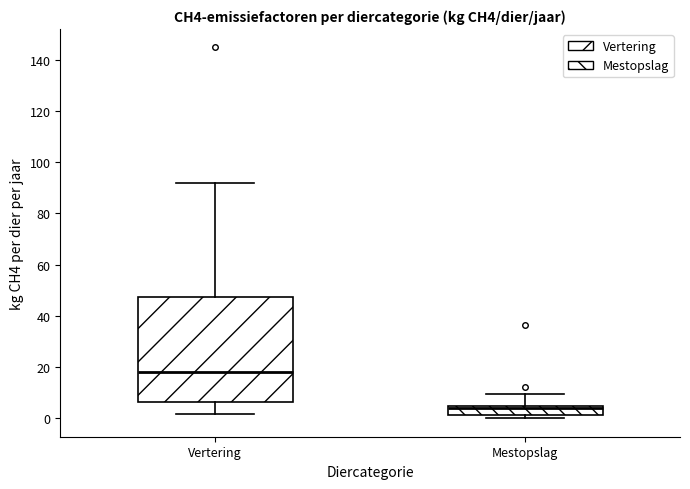

Reading left to right, transcribe this box plot: for each box, give where its median line is, the range the box spans, and where its two whiskers end, as read against the y-axis. The values are not printed on the chart, so give them approximately, as read against the axis.

Vertering: median 18, box 6 to 48, whiskers 2 to 92
Mestopslag: median 4 (just below the box's upper edge), box 2 to 4, whiskers 0 to 10